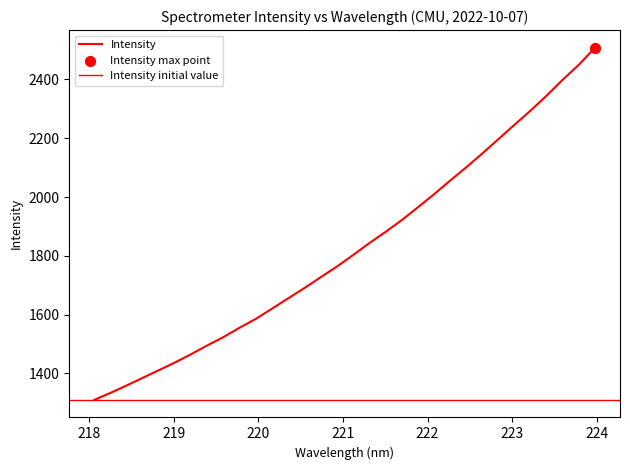

What is the change in value from 219.7801 to 220.7354?

+171.2